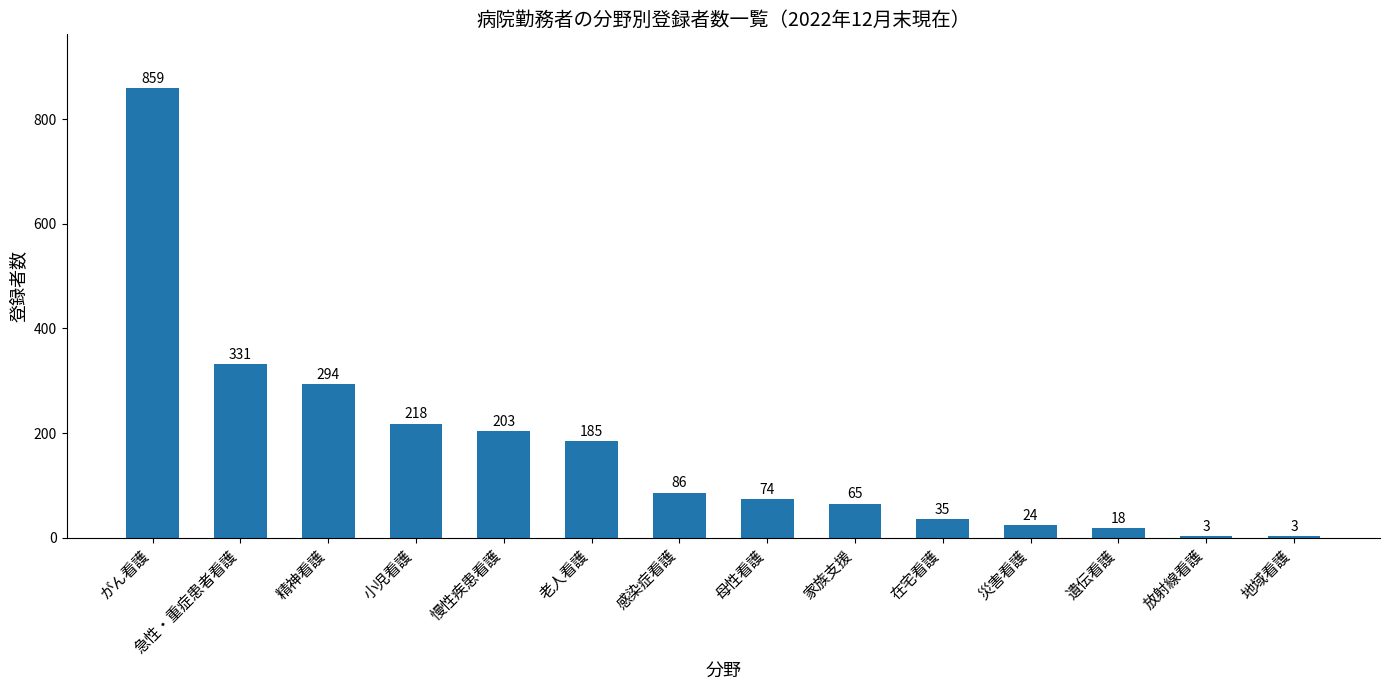

What is the approximate value at 老人看護, to the nearest 100?

200